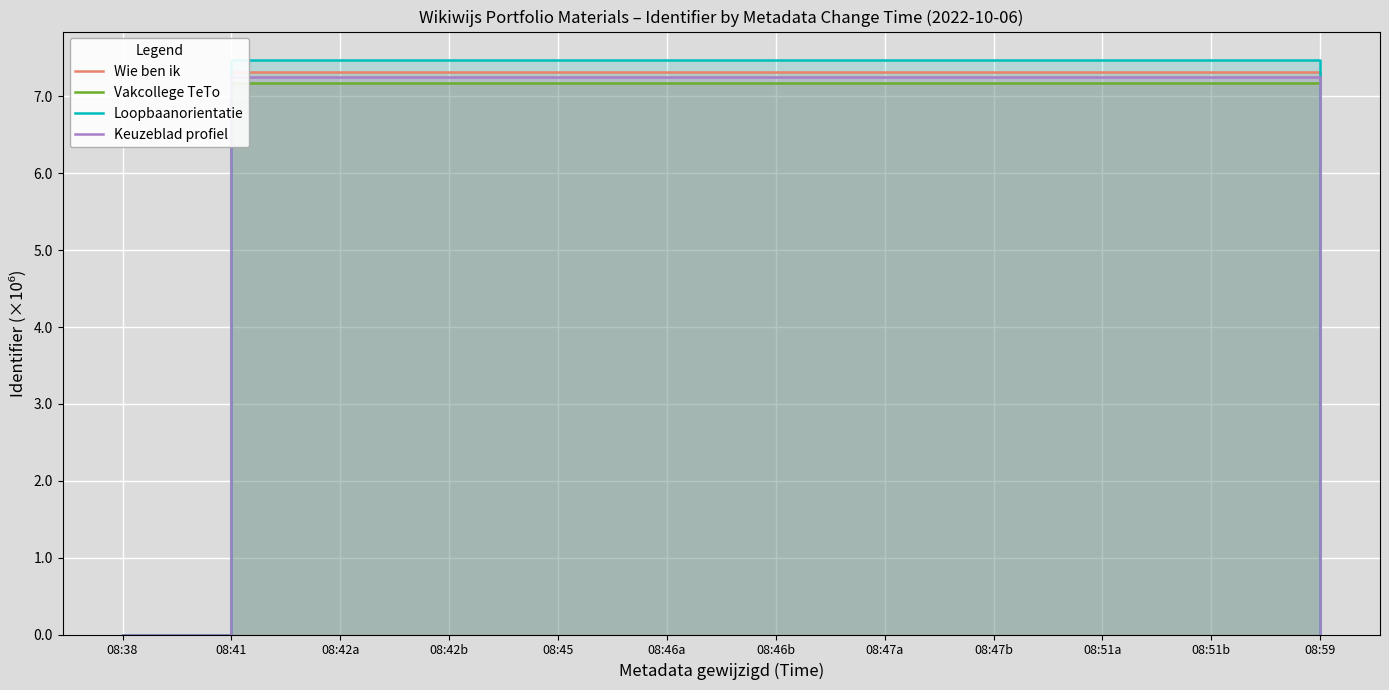

In Loopbaanorientatie, how many points are higher than both neighbors (excluding endpoints)?

3